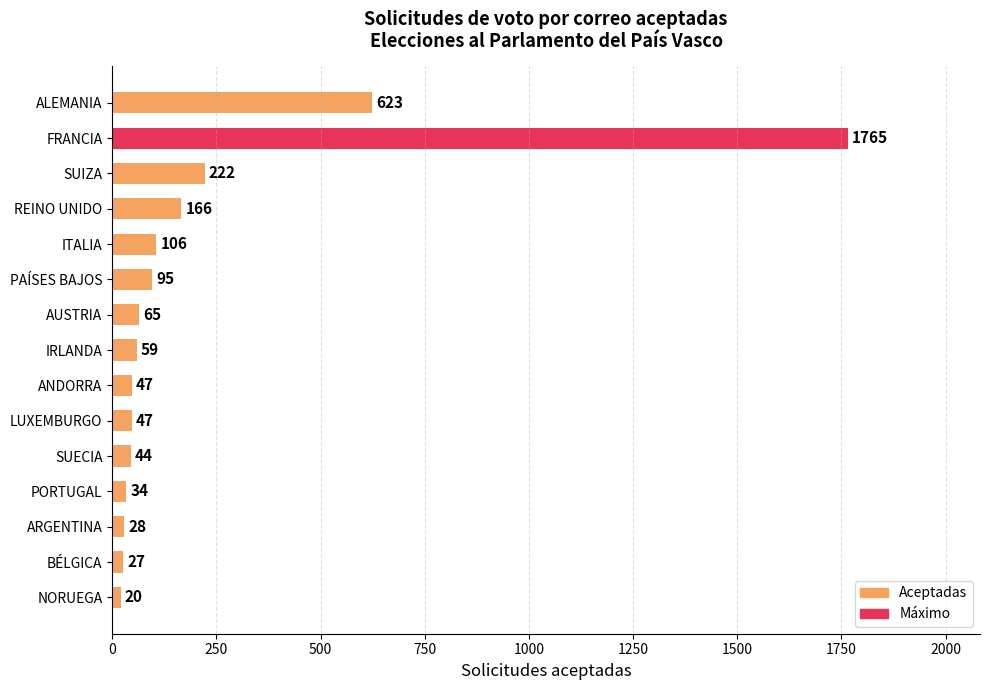

True or false: the data shows 44 at SUECIA.

True